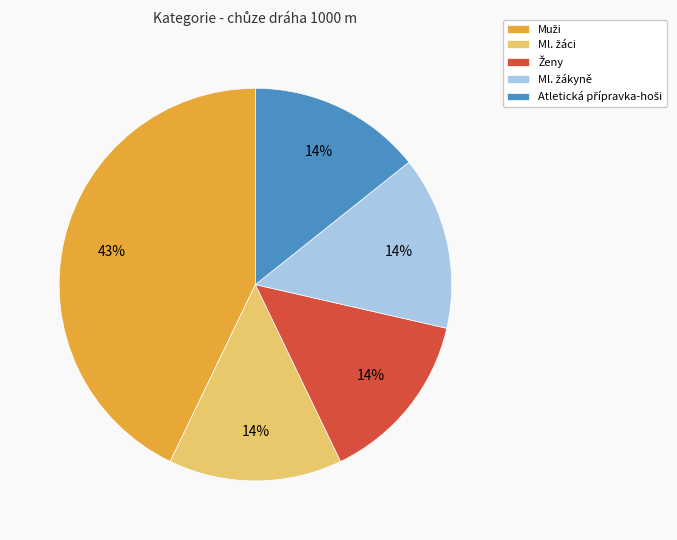

To the nearest percent, what is the average slice percentage?

20%